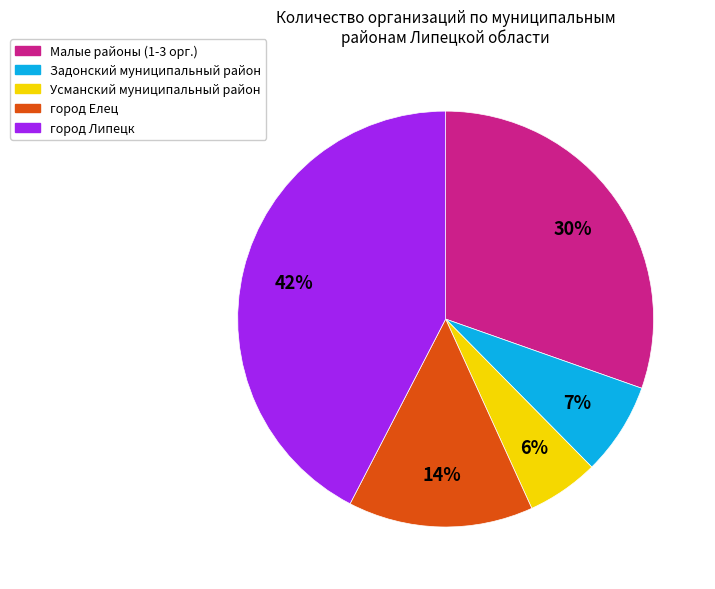

How many slices are in this pie chart?

5